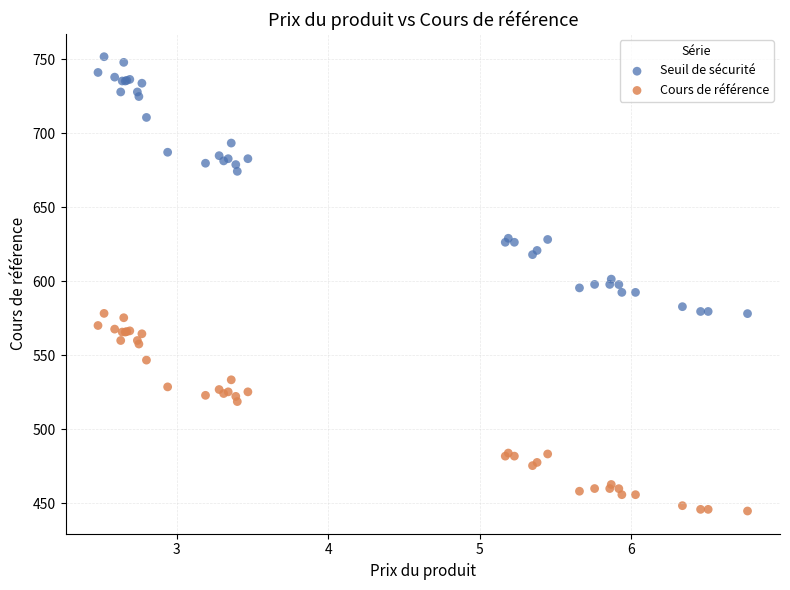

What are all the series names shown in the legend?

Seuil de sécurité, Cours de référence